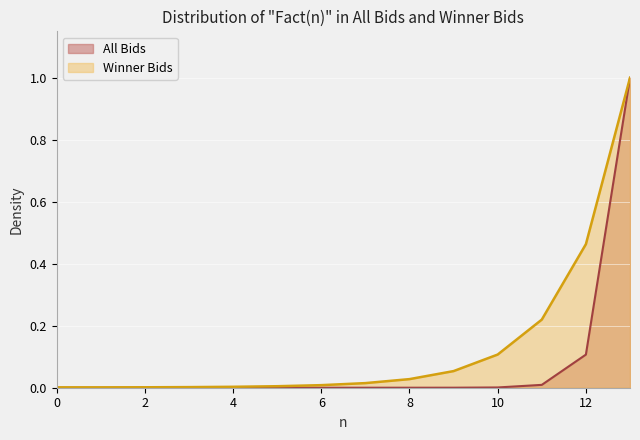

What is the average value?

0.1